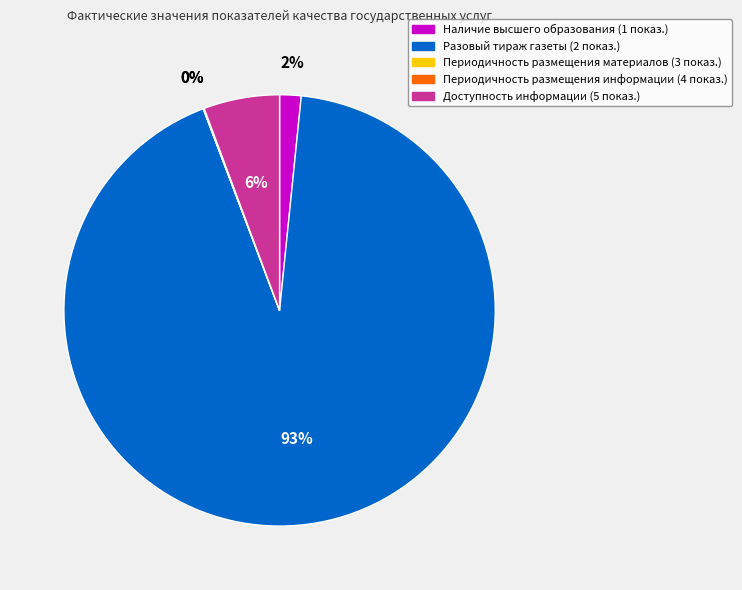

Does Доступность информации account for over 50% of the chart?

No